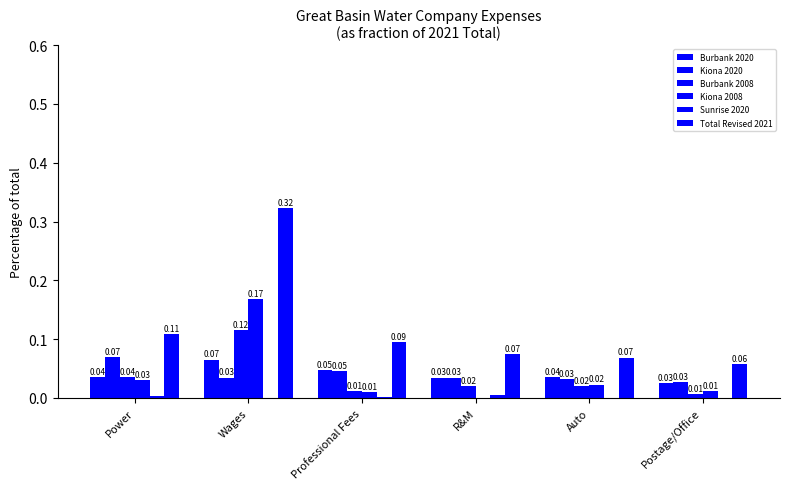

Does the chart contain stacked bars?

No